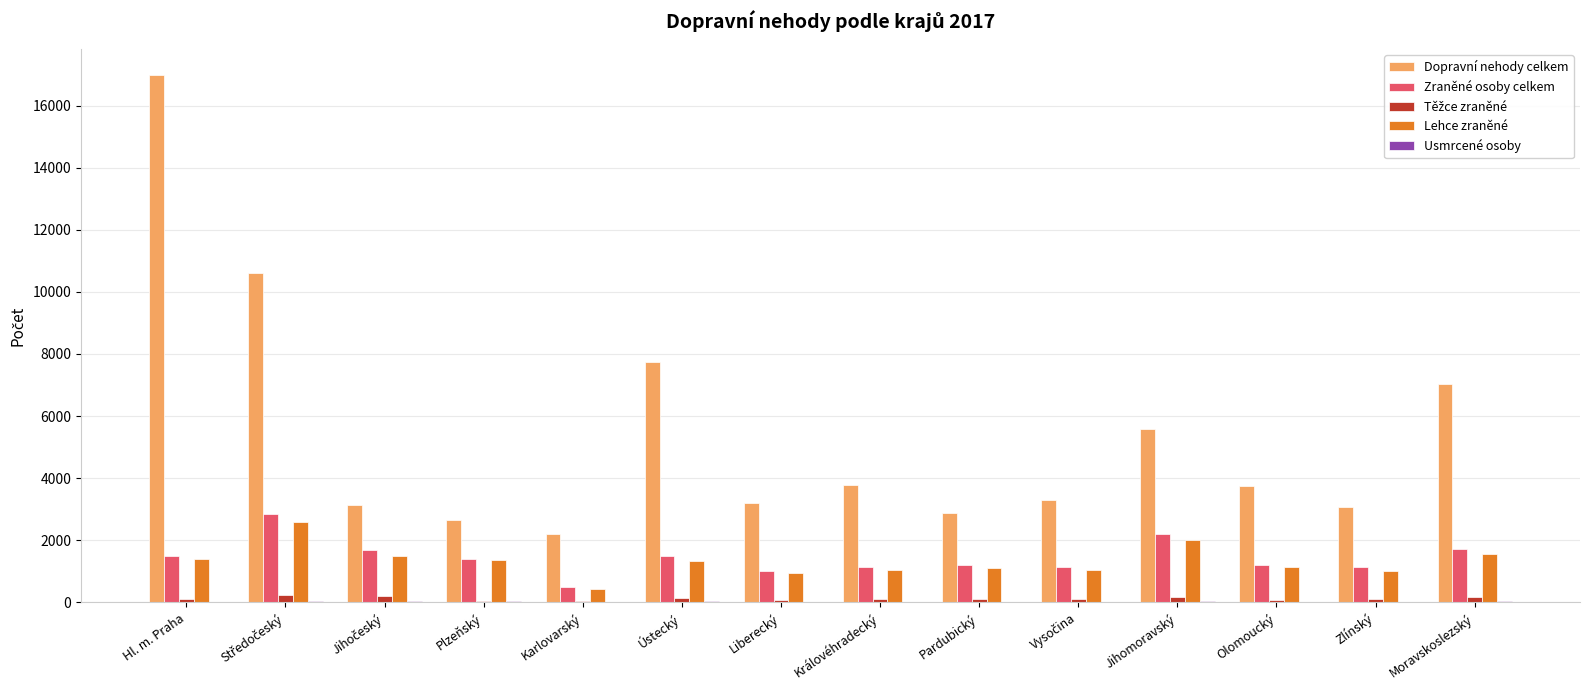

The Zraněné osoby celkem series shows 492 at Karlovarský. True or false?

True